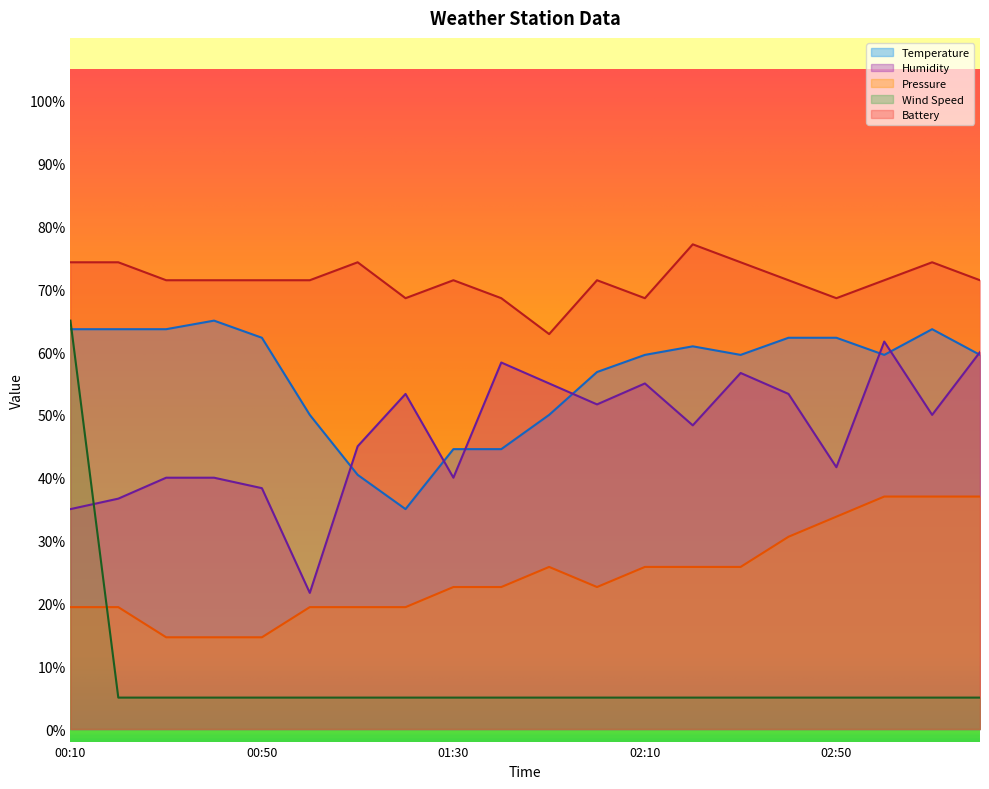

The value of Pressure at 03:00 is 37.0. True or false?

True